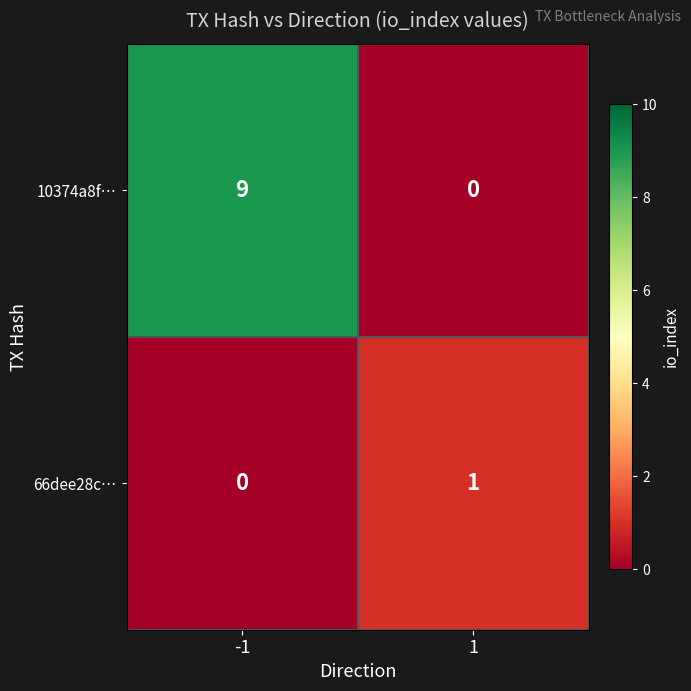

What is the sum of all 10374a8f… values?

9